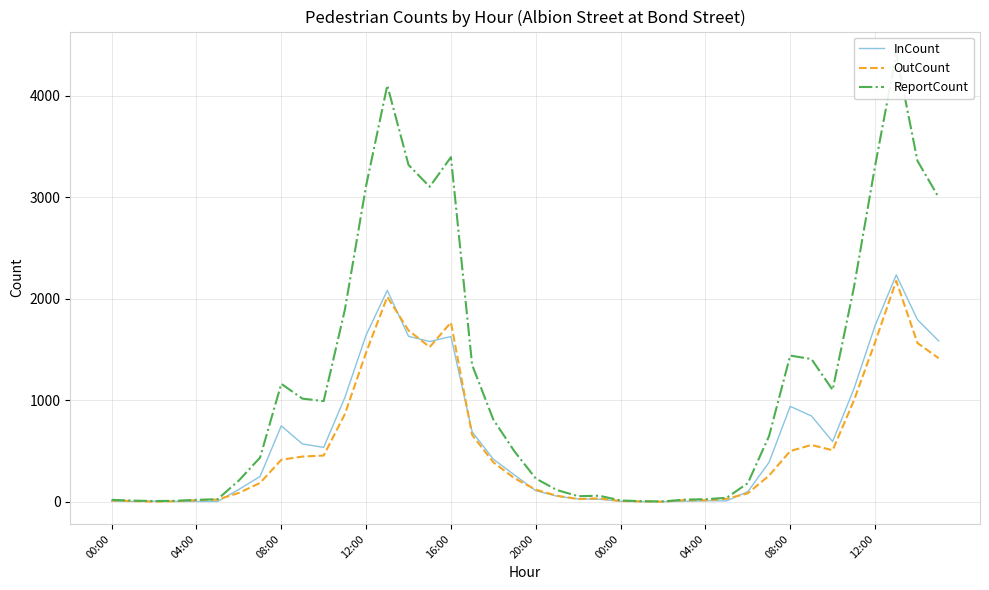

True or false: ReportCount and InCount cross at least once.

False